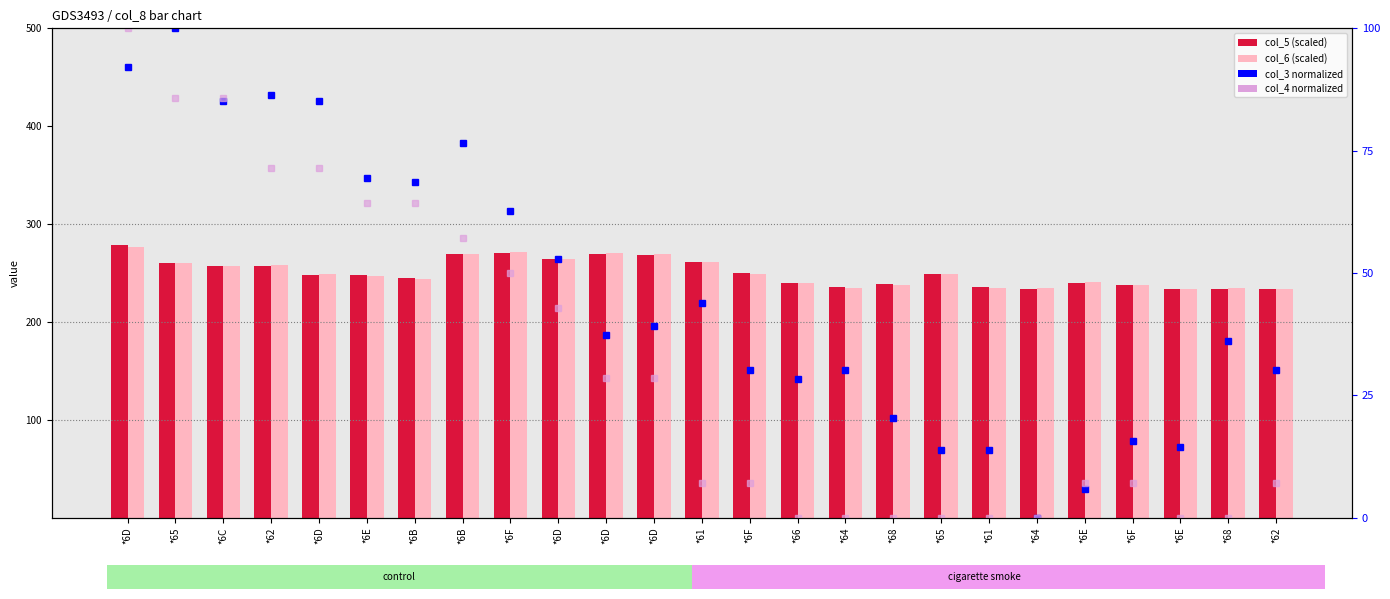

What are all the series names shown in the legend?

col_5, col_6, col_3 (normalized), col_4 (normalized)